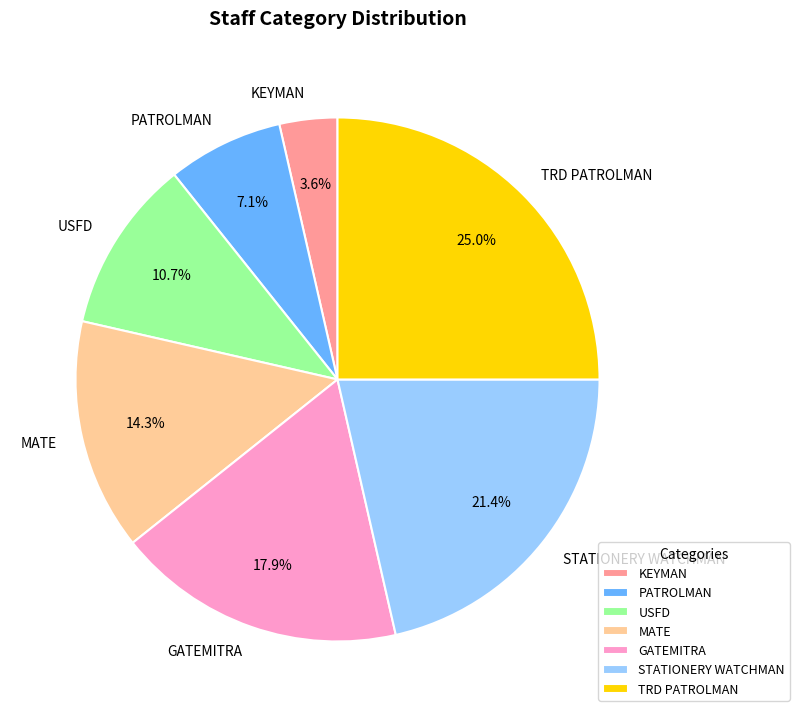

To the nearest percent, what percentage of the pie is PATROLMAN?

7%